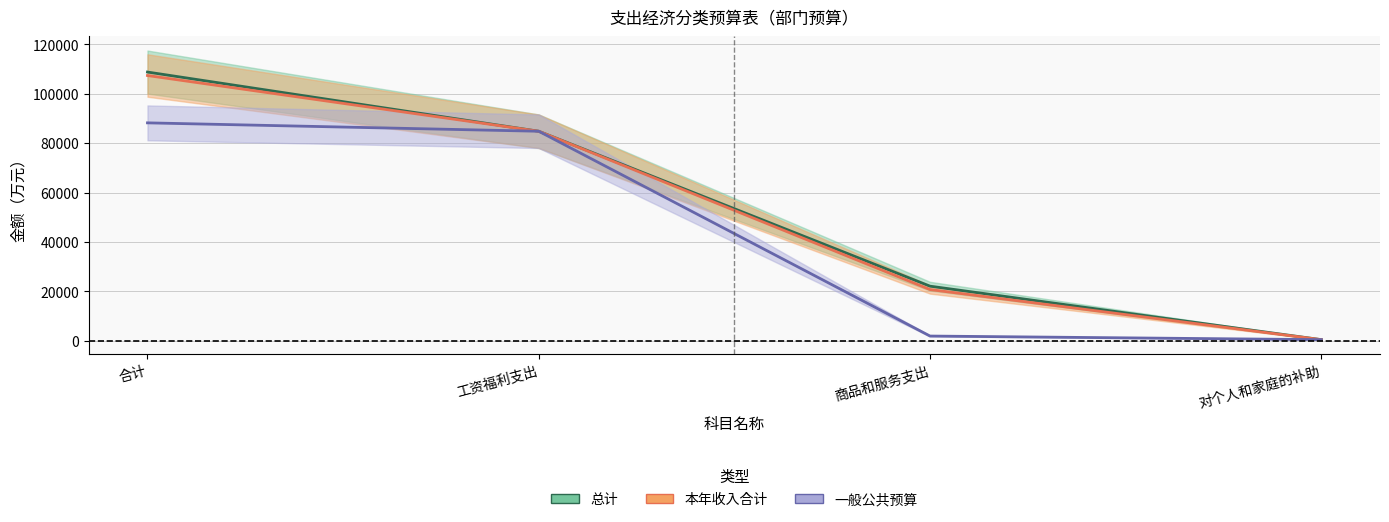

What is the minimum value shown in the chart?

448.2